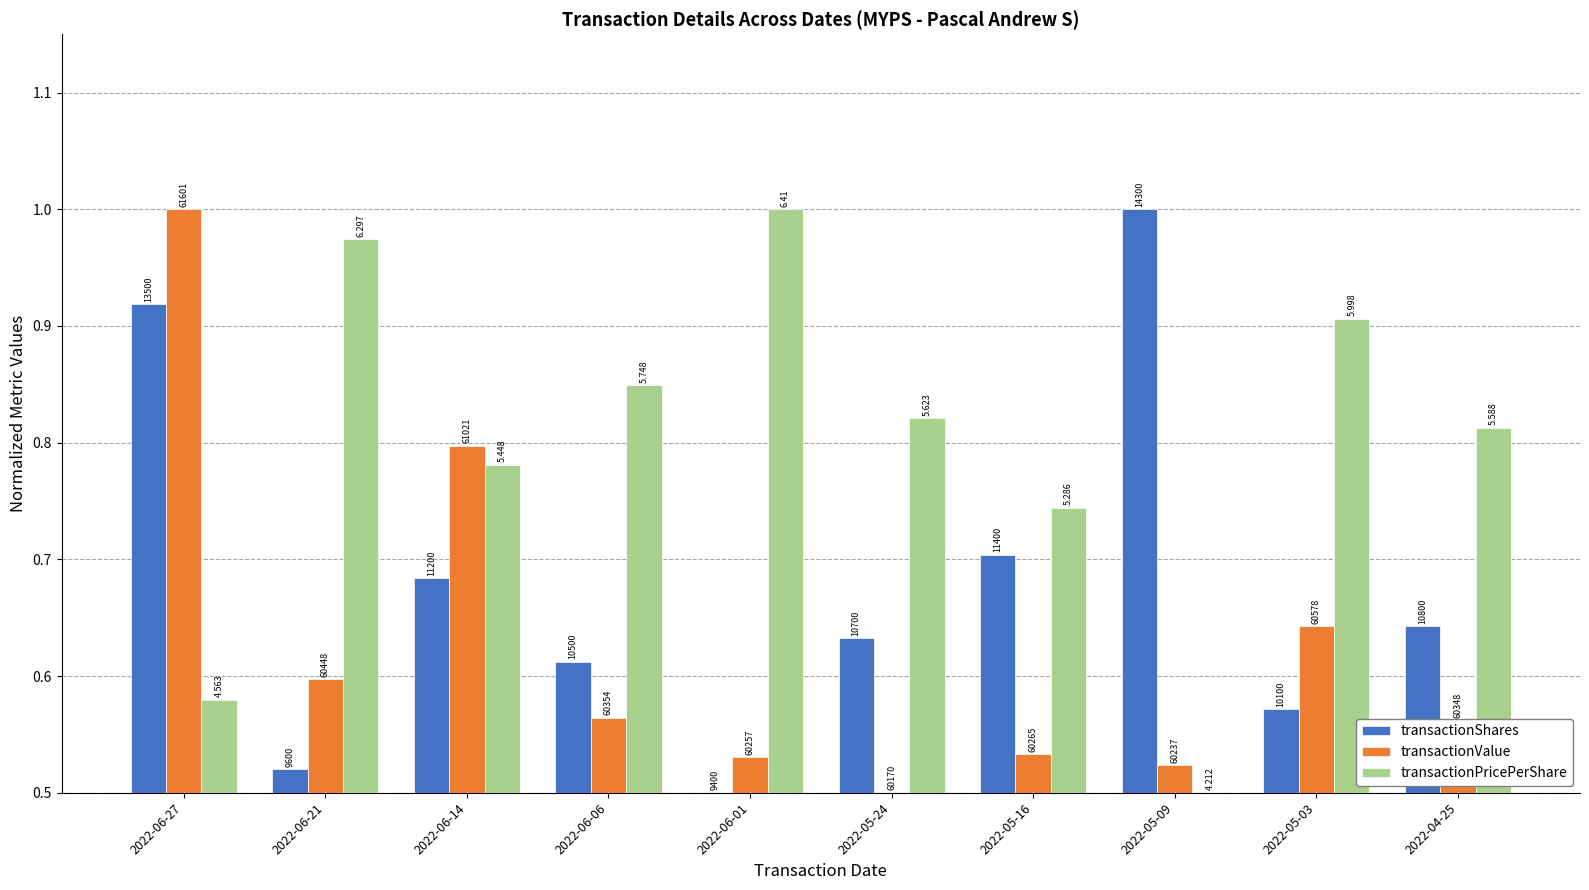

Are the bars grouped side by side (vs. stacked)?

Yes